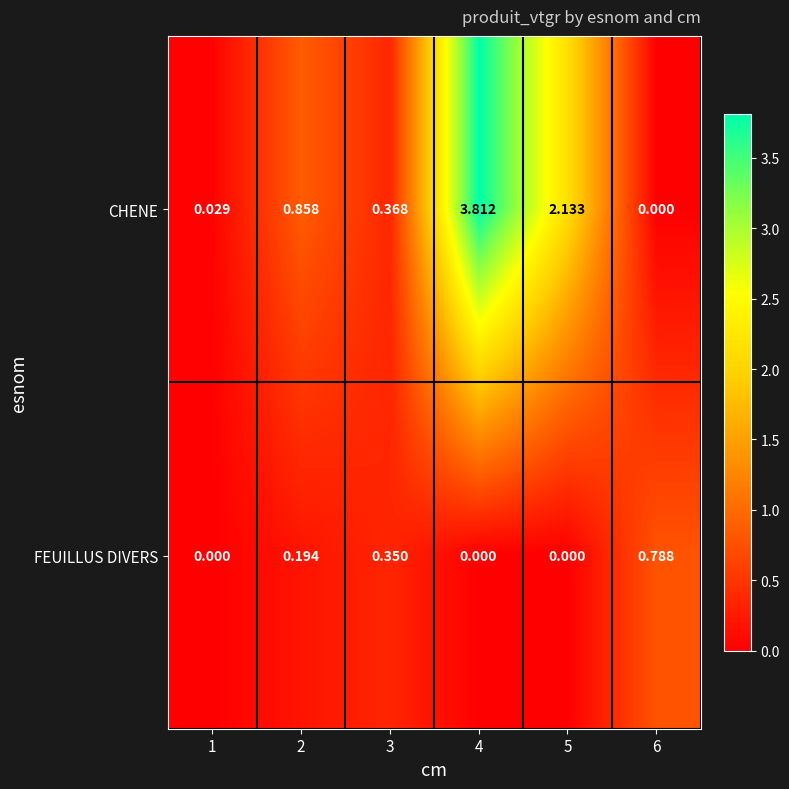

Count the number of data series in this chart.

2